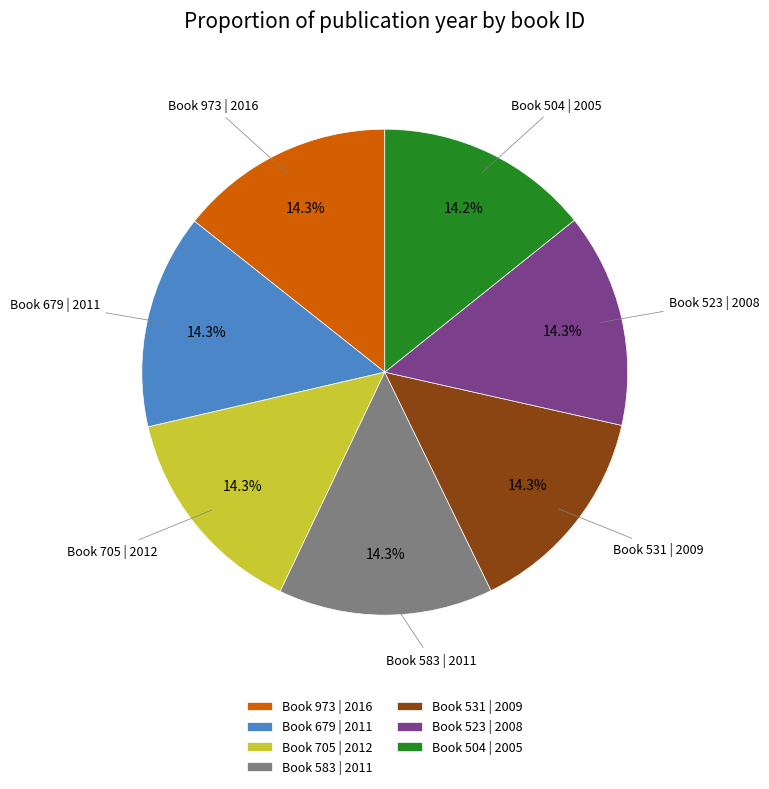

What is the ratio of the value at Book 973 | 2016 to the value at Book 583 | 2011?

1.0